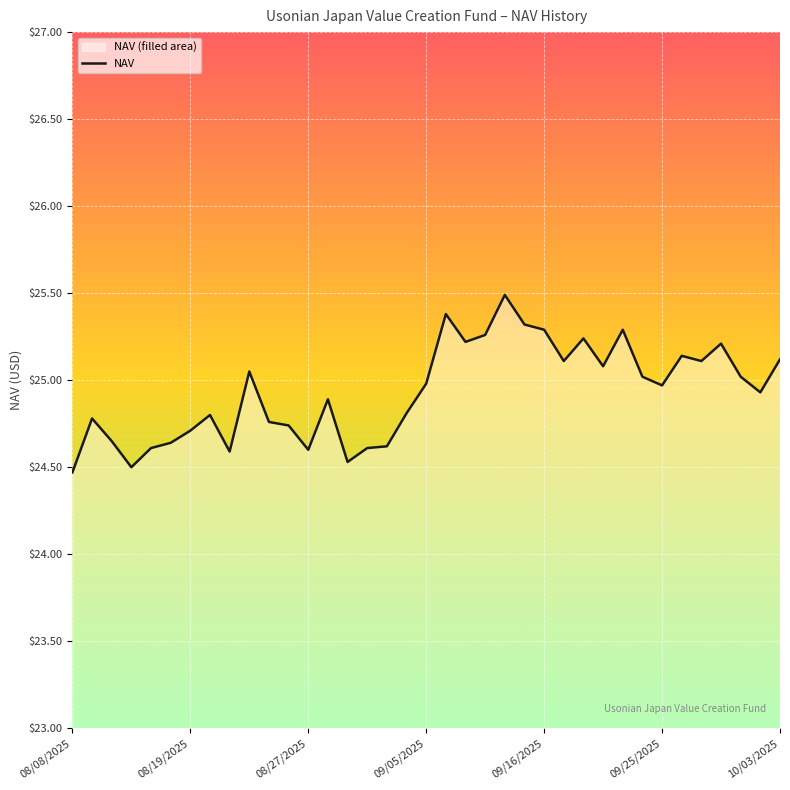

What is the minimum value shown in the chart?

24.5